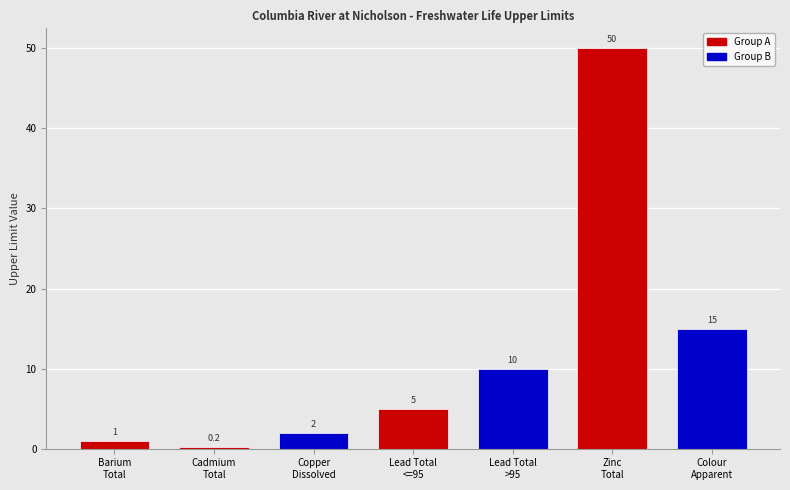

What is the smallest value displayed?

0.2